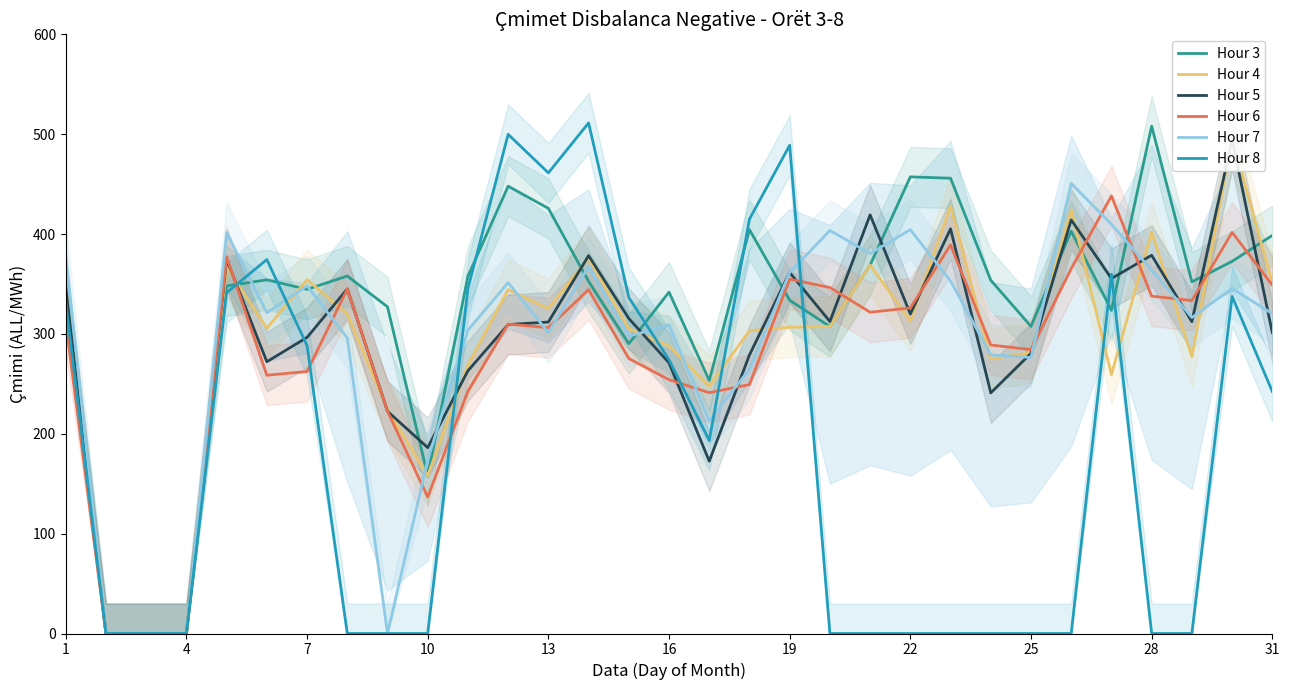

What are all the series names shown in the legend?

Hour 3, Hour 4, Hour 5, Hour 6, Hour 7, Hour 8